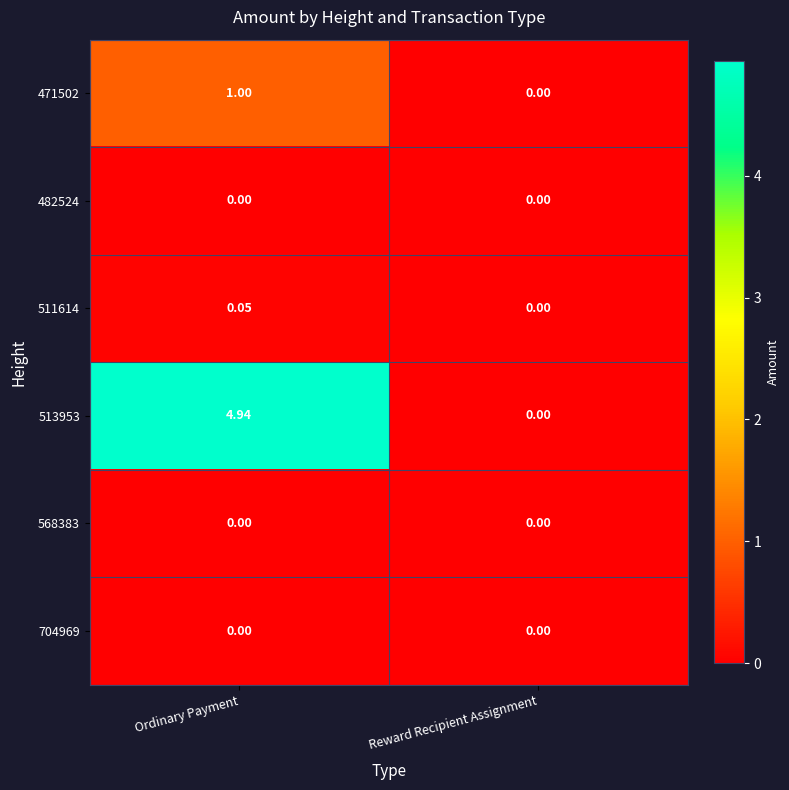

Where is 511614 nearest to the value 0?

Reward Recipient Assignment